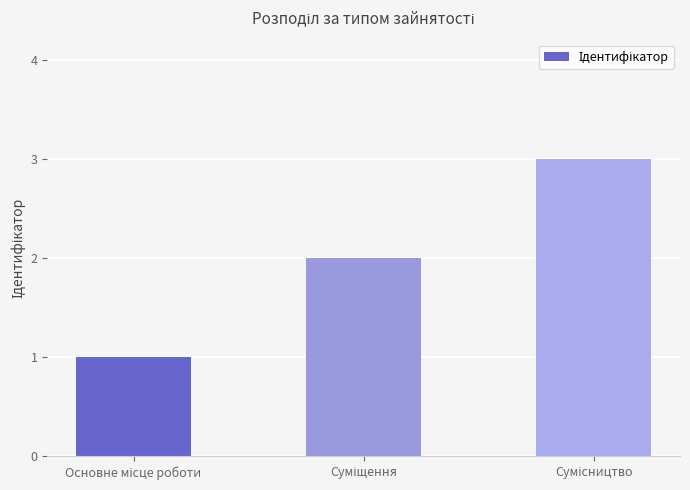

What is the maximum value shown in the chart?

3